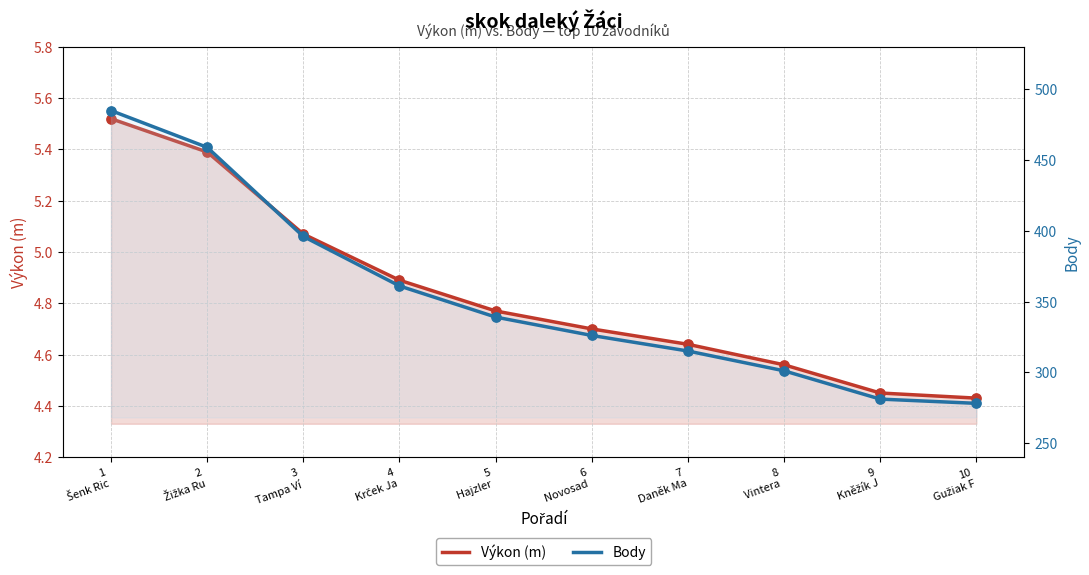

What are all the series names shown in the legend?

Výkon (m), Body